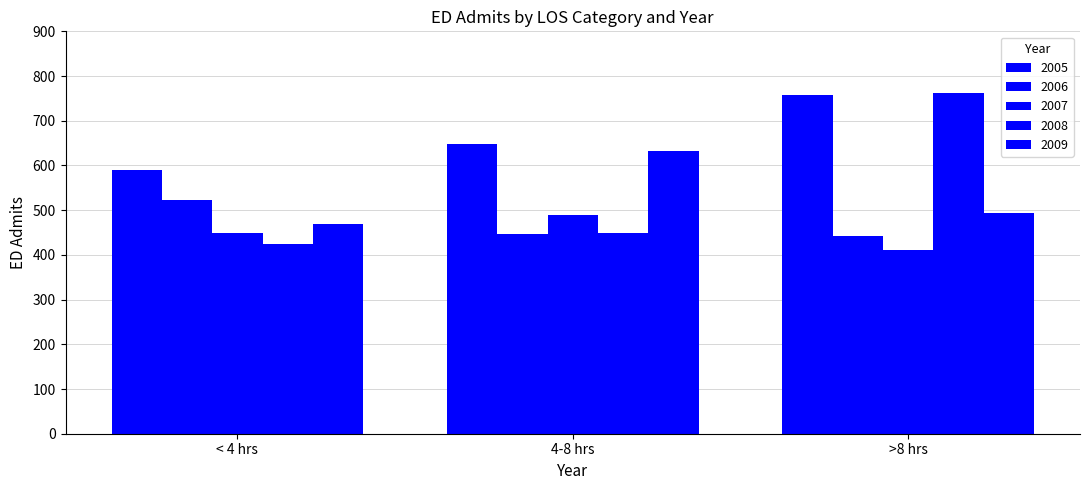

How many groups of bars are there?

3